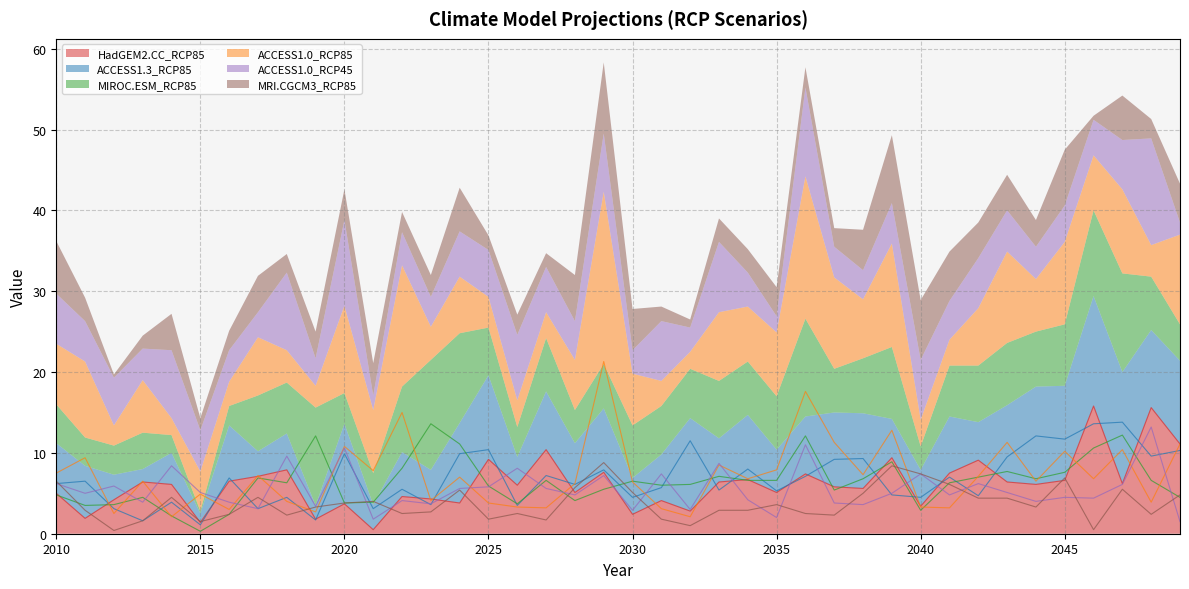

What is the difference between the MRI.CGCM3_RCP85 values at 2030 and 2048?

2.7